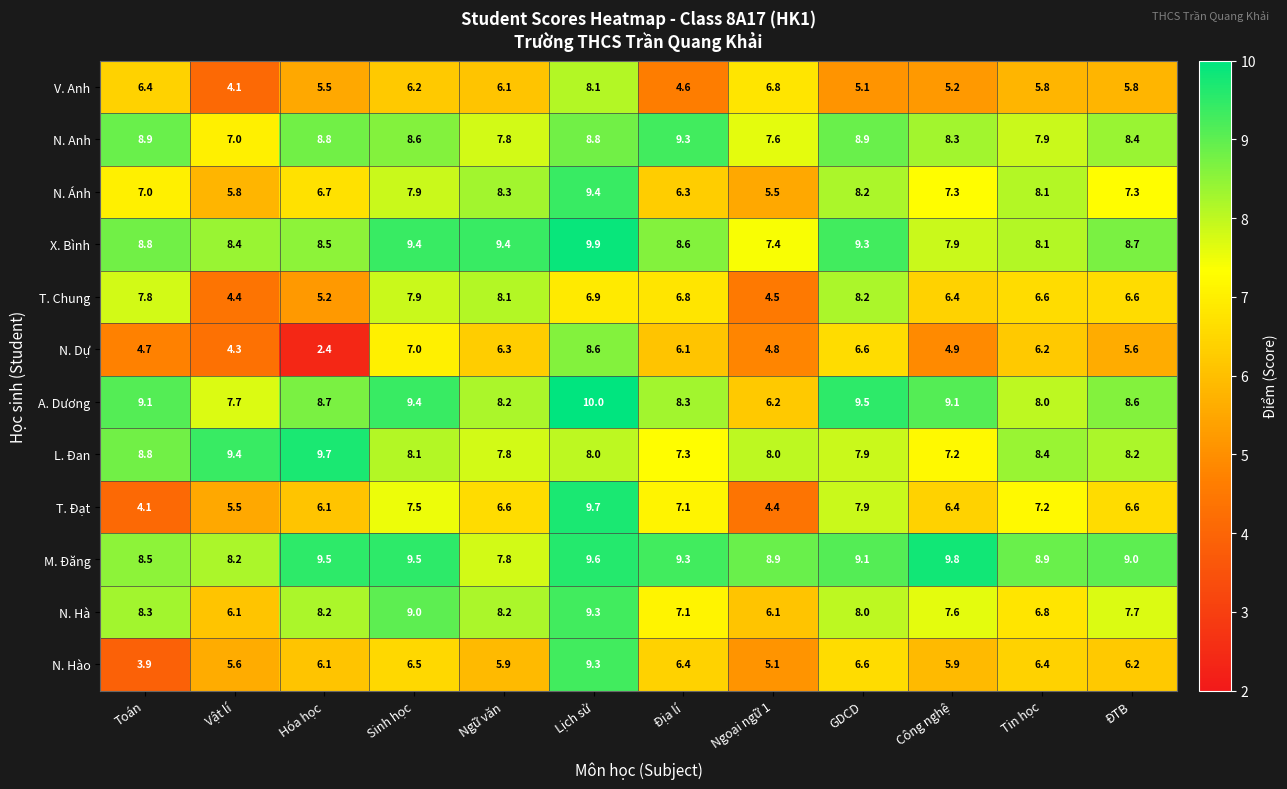

What is the greatest value displayed?

10.0